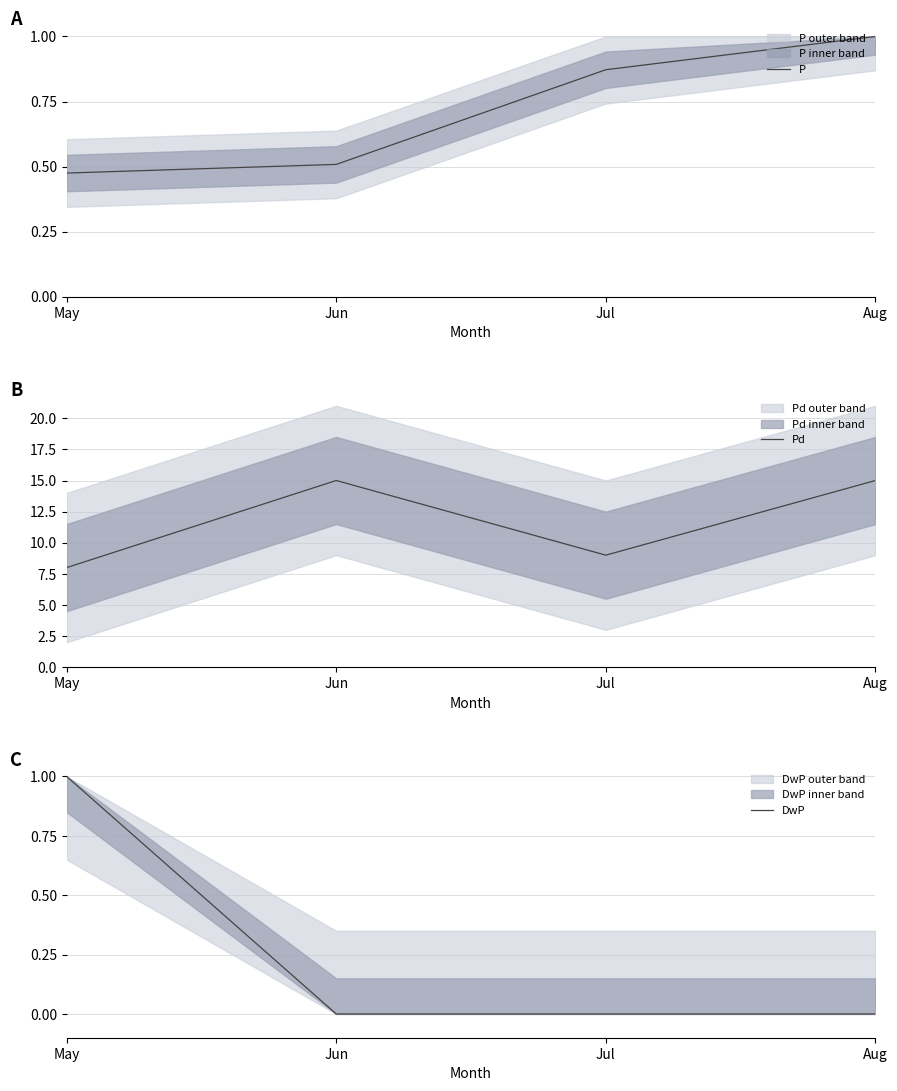

Rank the categories by P value from highest to lowest.

Aug, Jul, Jun, May